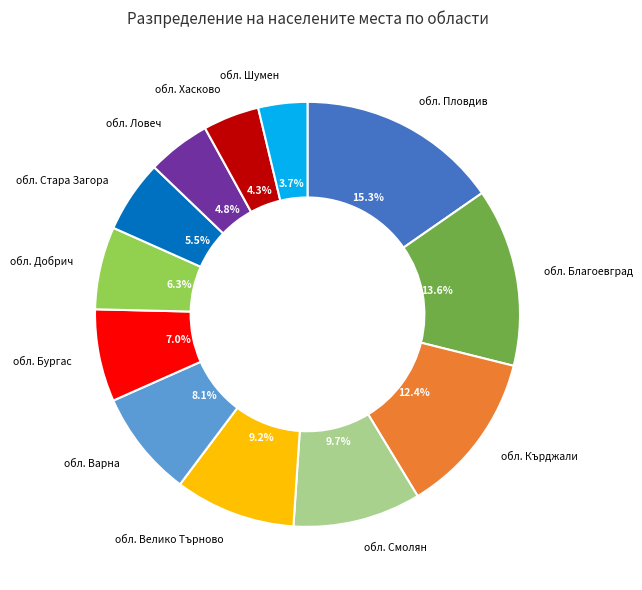

What is the ratio of the value at обл. Велико Търново to the value at обл. Благоевград?

0.7